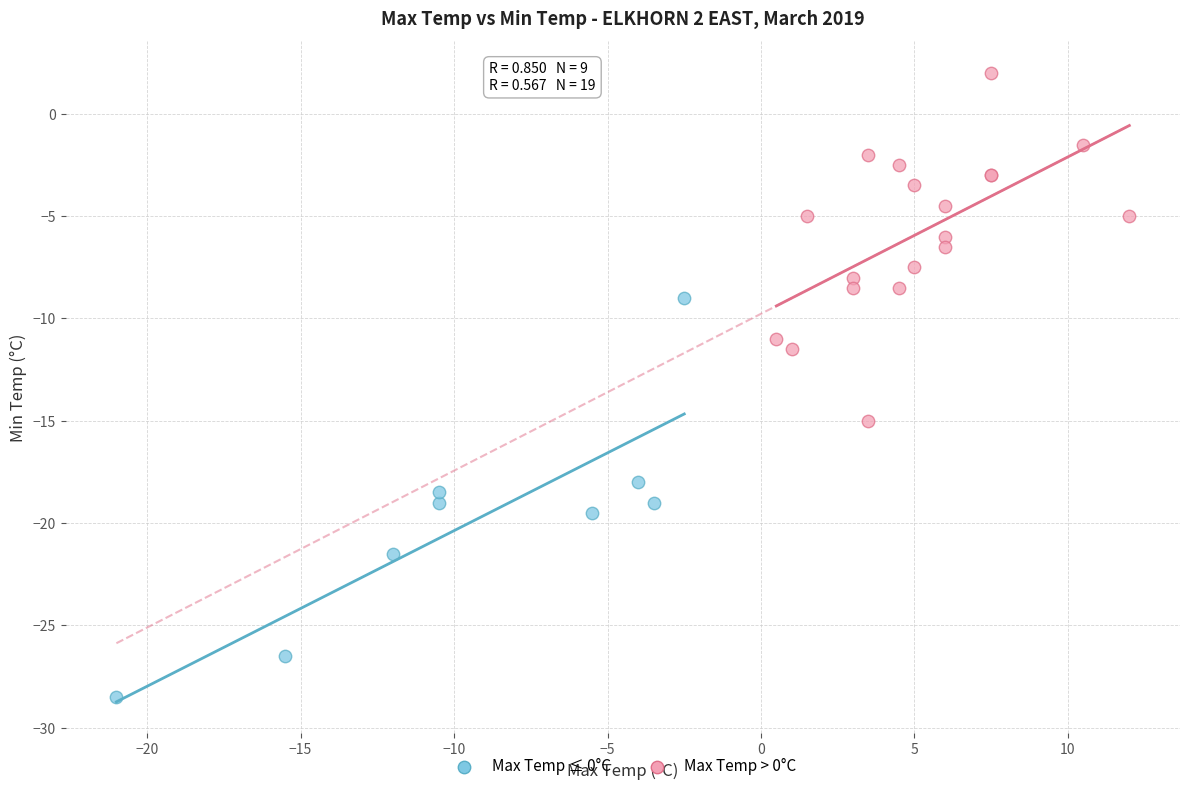

Which series reaches the minimum Y coordinate?

Max Temp ≤ 0°C